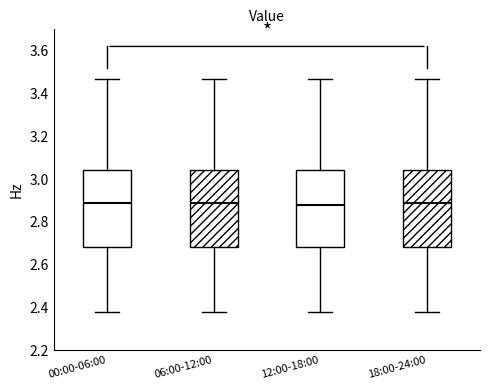

Reading left to right, transcribe this box plot: for each box, give where its median line is, the range the box spans, and where its two whiskers end, as read against the y-axis. The values are not printed on the chart, so give them approximately, as read against the axis.

00:00-06:00: median 2.90, box 2.68 to 3.04, whiskers 2.38 to 3.48
06:00-12:00: median 2.90, box 2.68 to 3.04, whiskers 2.38 to 3.48
12:00-18:00: median 2.88, box 2.68 to 3.04, whiskers 2.38 to 3.48
18:00-24:00: median 2.90, box 2.68 to 3.04, whiskers 2.38 to 3.48